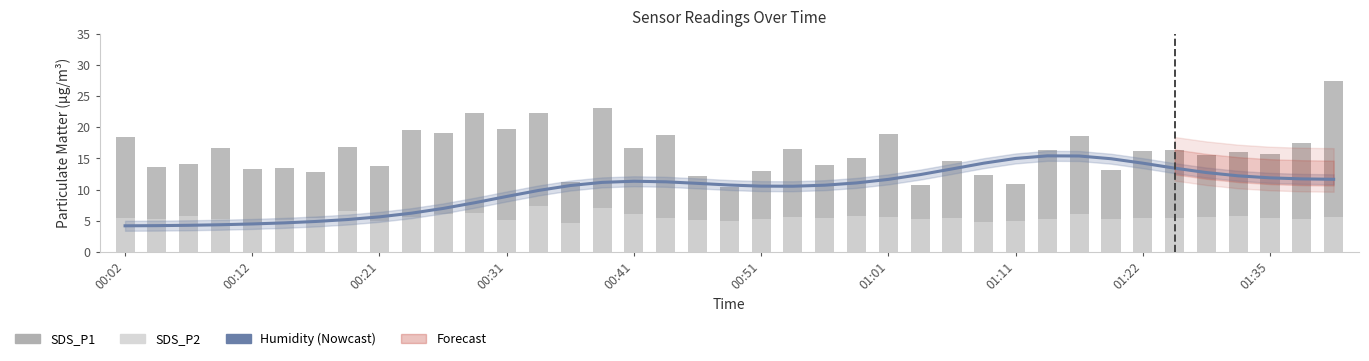

At which category is the sum across all series the highest?

38